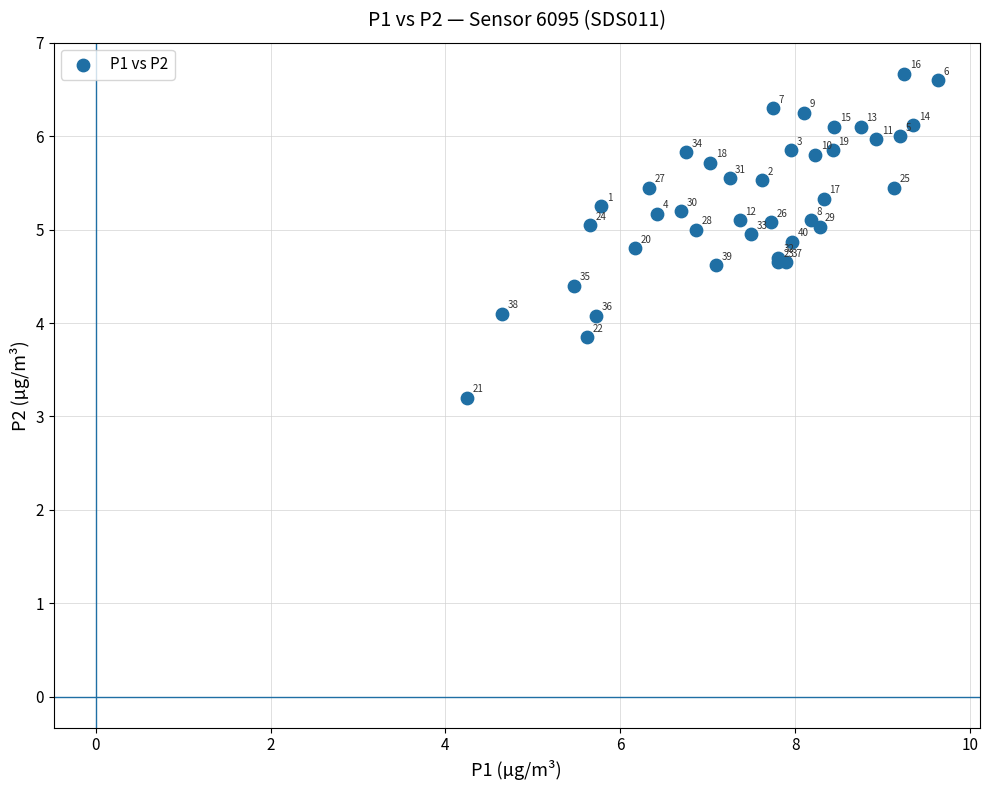

What Y value in the scatter plot is closest to 4?

4.1